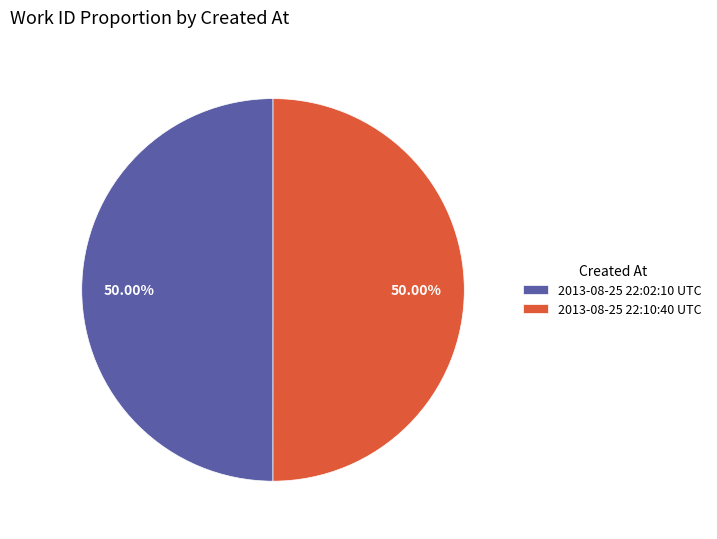

What is the ratio of the value at 2013-08-25 22:10:40 UTC to the value at 2013-08-25 22:02:10 UTC?

1.0